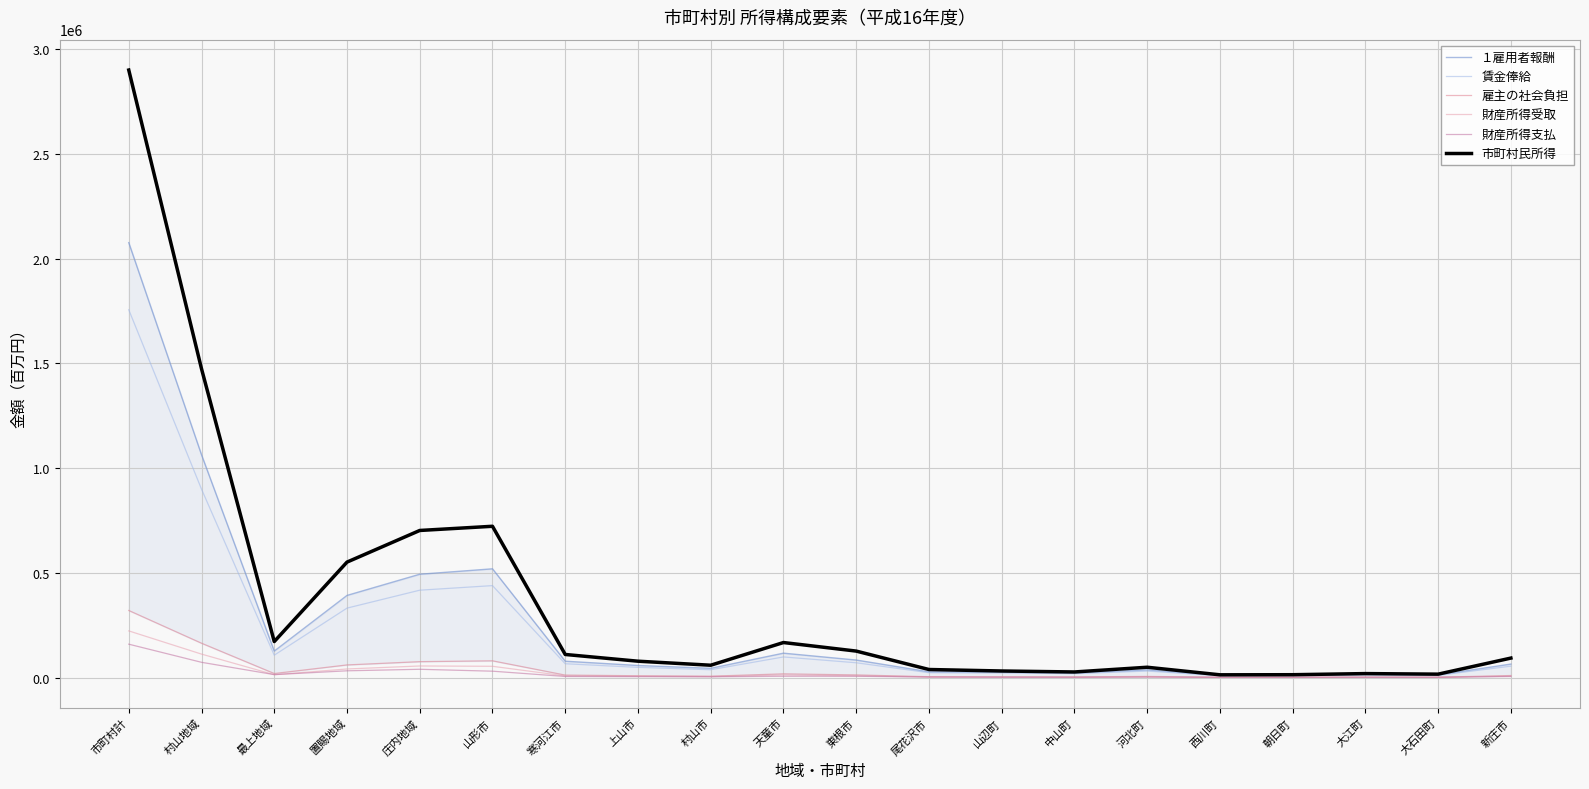

At how many categories does at least one series exceed 102967?

9